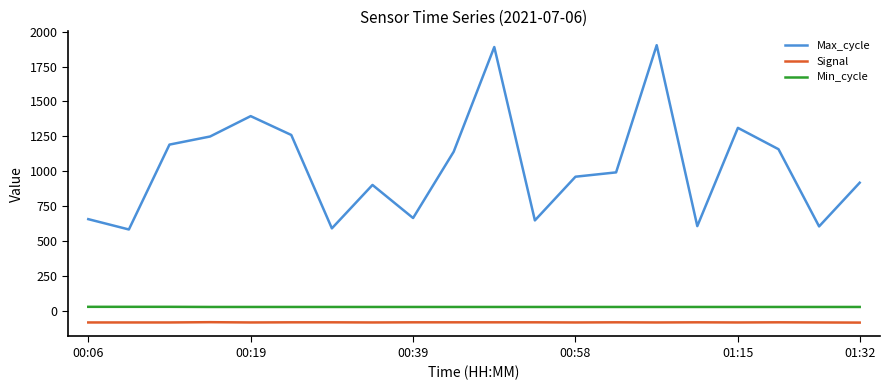

Which series has the largest total across all categories?

Max_cycle